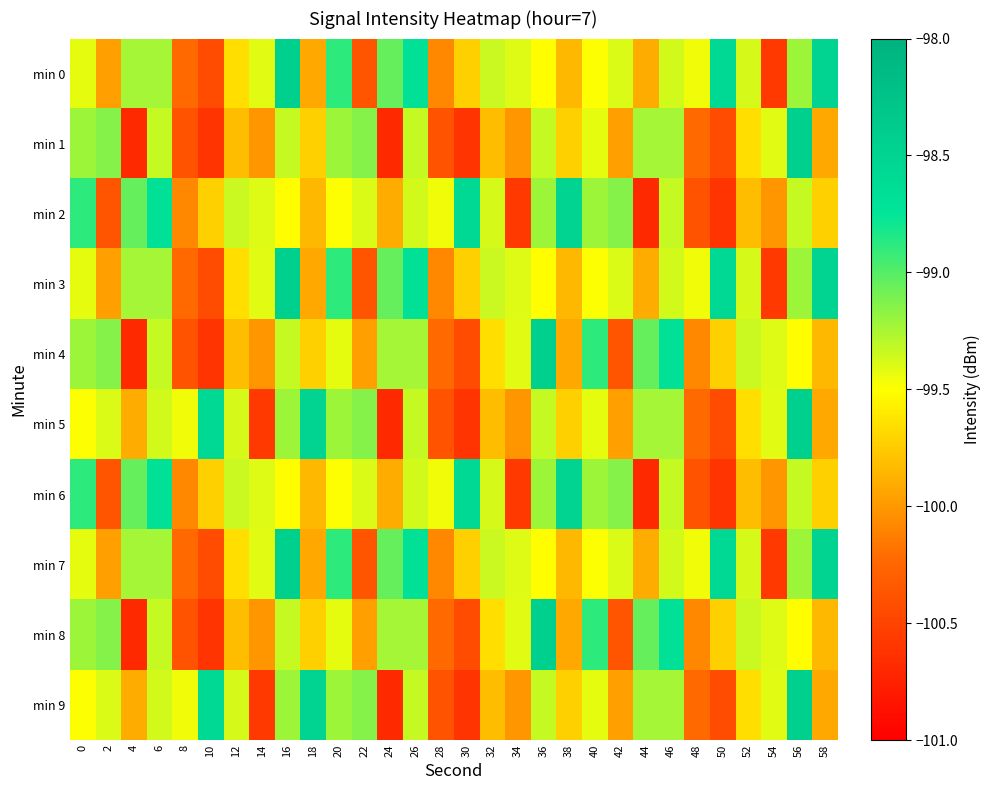

Reading right to left, extract all data points from this chart.

min 0: 58=-98.5	56=-99.2	54=-100.6	52=-99.4	50=-98.6	48=-99.5	46=-99.4	44=-99.9	42=-99.4	40=-99.5	38=-99.8	36=-99.5	34=-99.4	32=-99.3	30=-99.7	28=-100.1	26=-98.7	24=-99.1	22=-100.4	20=-98.9	18=-99.9	16=-98.4	14=-99.4	12=-99.7	10=-100.4	8=-100.2	6=-99.2	4=-99.2	2=-100.0	0=-99.4
min 1: 58=-99.9	56=-98.4	54=-99.4	52=-99.7	50=-100.4	48=-100.2	46=-99.2	44=-99.2	42=-100.0	40=-99.4	38=-99.7	36=-99.3	34=-100.0	32=-99.8	30=-100.6	28=-100.4	26=-99.3	24=-100.7	22=-99.1	20=-99.2	18=-99.7	16=-99.3	14=-100.0	12=-99.8	10=-100.6	8=-100.4	6=-99.3	4=-100.7	2=-99.1	0=-99.2
min 2: 58=-99.7	56=-99.3	54=-100.0	52=-99.8	50=-100.6	48=-100.4	46=-99.3	44=-100.7	42=-99.1	40=-99.2	38=-98.5	36=-99.2	34=-100.6	32=-99.4	30=-98.6	28=-99.5	26=-99.4	24=-99.9	22=-99.4	20=-99.5	18=-99.8	16=-99.5	14=-99.4	12=-99.3	10=-99.7	8=-100.1	6=-98.7	4=-99.1	2=-100.4	0=-98.9
min 3: 58=-98.5	56=-99.2	54=-100.6	52=-99.4	50=-98.6	48=-99.5	46=-99.4	44=-99.9	42=-99.4	40=-99.5	38=-99.8	36=-99.5	34=-99.4	32=-99.3	30=-99.7	28=-100.1	26=-98.7	24=-99.1	22=-100.4	20=-98.9	18=-99.9	16=-98.4	14=-99.4	12=-99.7	10=-100.4	8=-100.2	6=-99.2	4=-99.2	2=-100.0	0=-99.4
min 4: 58=-99.8	56=-99.5	54=-99.4	52=-99.3	50=-99.7	48=-100.1	46=-98.7	44=-99.1	42=-100.4	40=-98.9	38=-99.9	36=-98.4	34=-99.4	32=-99.7	30=-100.4	28=-100.2	26=-99.2	24=-99.2	22=-100.0	20=-99.4	18=-99.7	16=-99.3	14=-100.0	12=-99.8	10=-100.6	8=-100.4	6=-99.3	4=-100.7	2=-99.1	0=-99.2
min 5: 58=-99.9	56=-98.4	54=-99.4	52=-99.7	50=-100.4	48=-100.2	46=-99.2	44=-99.2	42=-100.0	40=-99.4	38=-99.7	36=-99.3	34=-100.0	32=-99.8	30=-100.6	28=-100.4	26=-99.3	24=-100.7	22=-99.1	20=-99.2	18=-98.5	16=-99.2	14=-100.6	12=-99.4	10=-98.6	8=-99.5	6=-99.4	4=-99.9	2=-99.4	0=-99.5
min 6: 58=-99.7	56=-99.3	54=-100.0	52=-99.8	50=-100.6	48=-100.4	46=-99.3	44=-100.7	42=-99.1	40=-99.2	38=-98.5	36=-99.2	34=-100.6	32=-99.4	30=-98.6	28=-99.5	26=-99.4	24=-99.9	22=-99.4	20=-99.5	18=-99.8	16=-99.5	14=-99.4	12=-99.3	10=-99.7	8=-100.1	6=-98.7	4=-99.1	2=-100.4	0=-98.9
min 7: 58=-98.5	56=-99.2	54=-100.6	52=-99.4	50=-98.6	48=-99.5	46=-99.4	44=-99.9	42=-99.4	40=-99.5	38=-99.8	36=-99.5	34=-99.4	32=-99.3	30=-99.7	28=-100.1	26=-98.7	24=-99.1	22=-100.4	20=-98.9	18=-99.9	16=-98.4	14=-99.4	12=-99.7	10=-100.4	8=-100.2	6=-99.2	4=-99.2	2=-100.0	0=-99.4
min 8: 58=-99.8	56=-99.5	54=-99.4	52=-99.3	50=-99.7	48=-100.1	46=-98.7	44=-99.1	42=-100.4	40=-98.9	38=-99.9	36=-98.4	34=-99.4	32=-99.7	30=-100.4	28=-100.2	26=-99.2	24=-99.2	22=-100.0	20=-99.4	18=-99.7	16=-99.3	14=-100.0	12=-99.8	10=-100.6	8=-100.4	6=-99.3	4=-100.7	2=-99.1	0=-99.2
min 9: 58=-99.9	56=-98.4	54=-99.4	52=-99.7	50=-100.4	48=-100.2	46=-99.2	44=-99.2	42=-100.0	40=-99.4	38=-99.7	36=-99.3	34=-100.0	32=-99.8	30=-100.6	28=-100.4	26=-99.3	24=-100.7	22=-99.1	20=-99.2	18=-98.5	16=-99.2	14=-100.6	12=-99.4	10=-98.6	8=-99.5	6=-99.4	4=-99.9	2=-99.4	0=-99.5